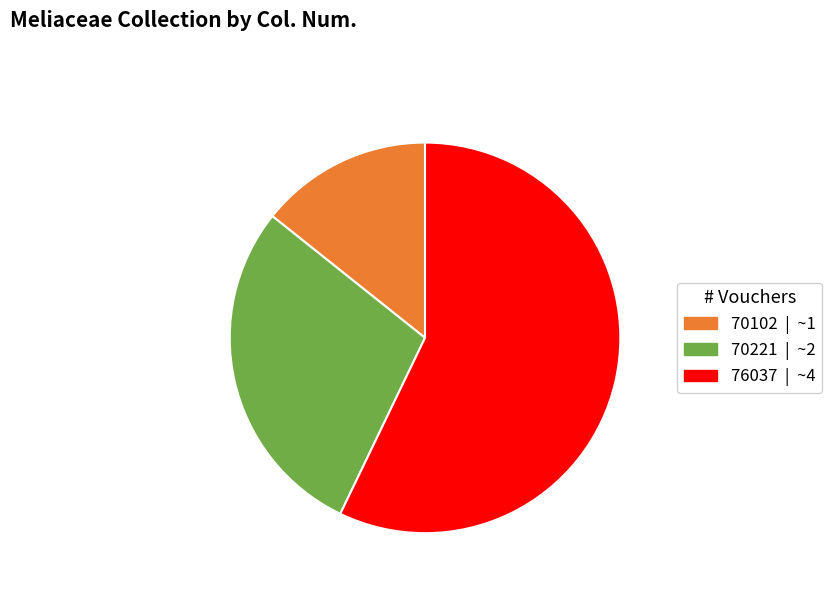

Is there a majority slice in this chart?

Yes